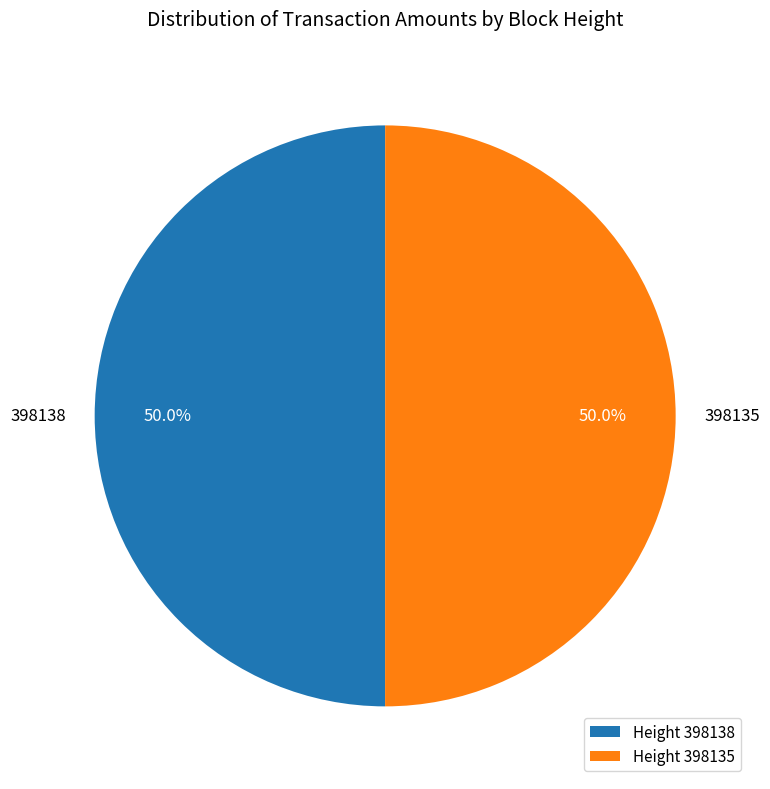

How many slices are in this pie chart?

2